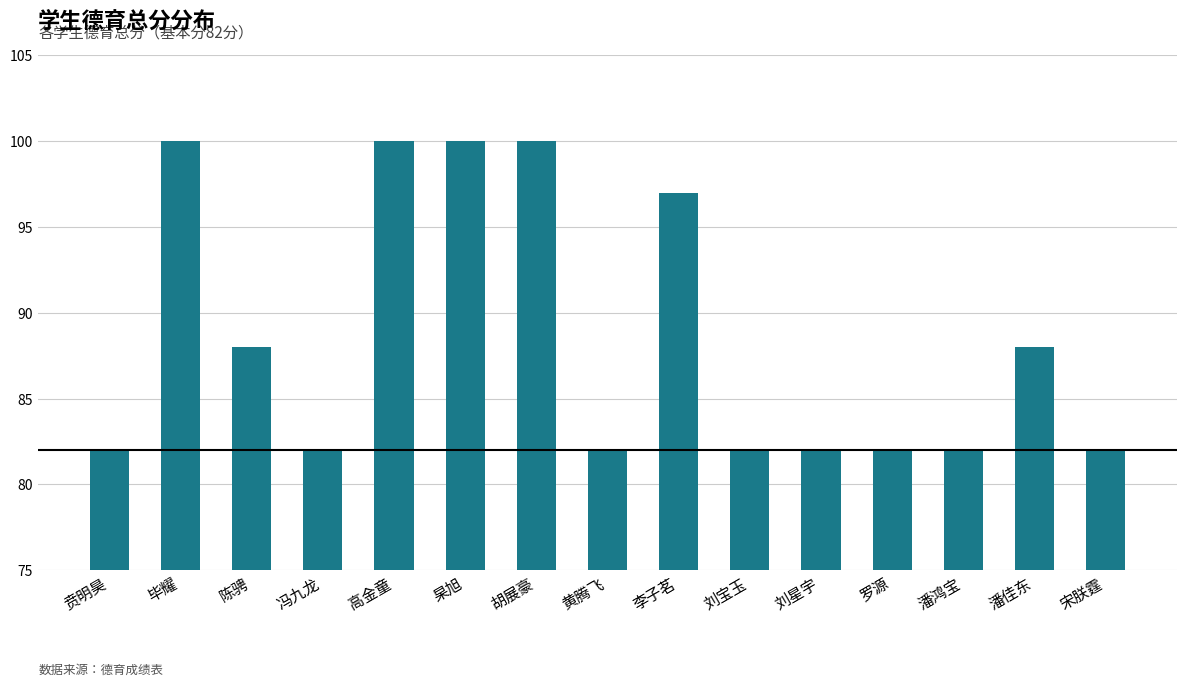

How many values are between 82 and 100?

15